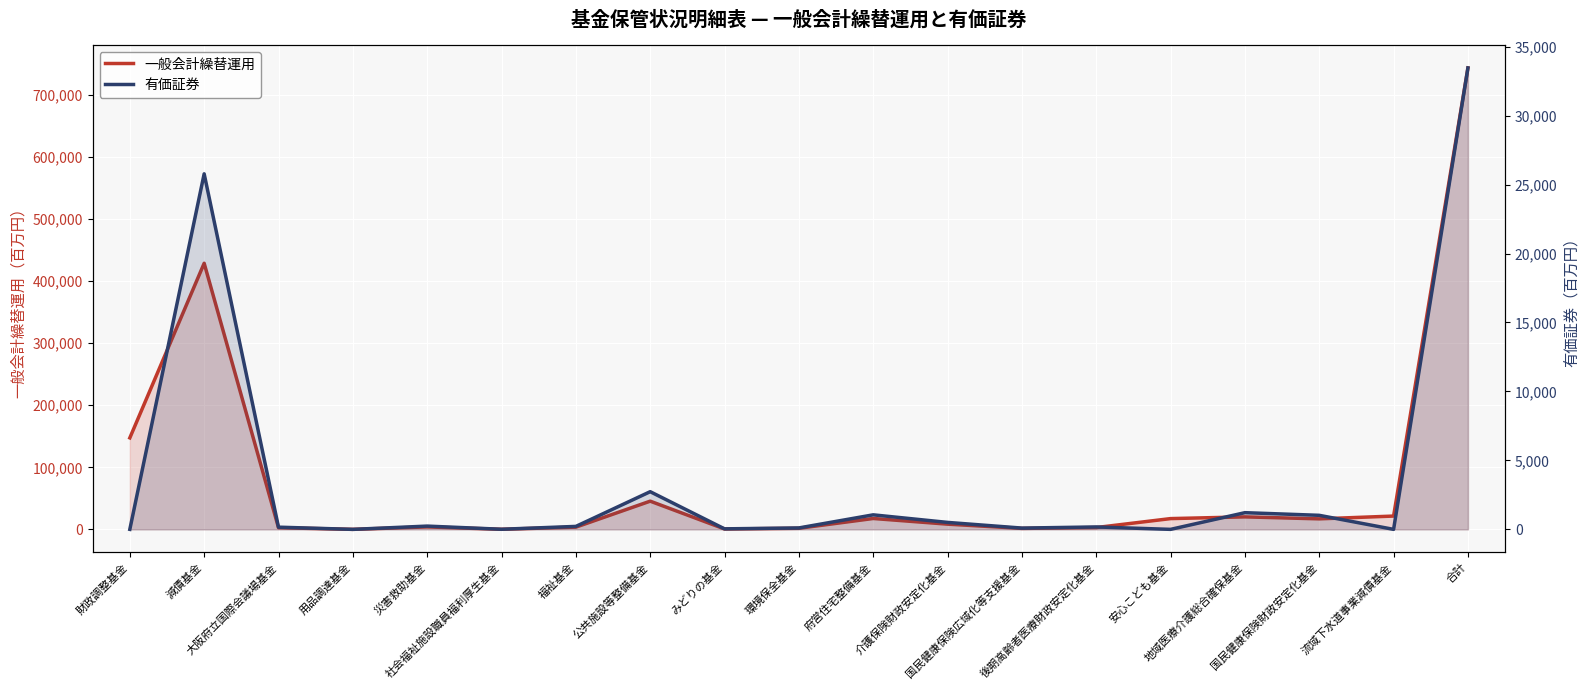

Rank the series by their average value, from highest to lowest.

一般会計繰替運用, 有価証券